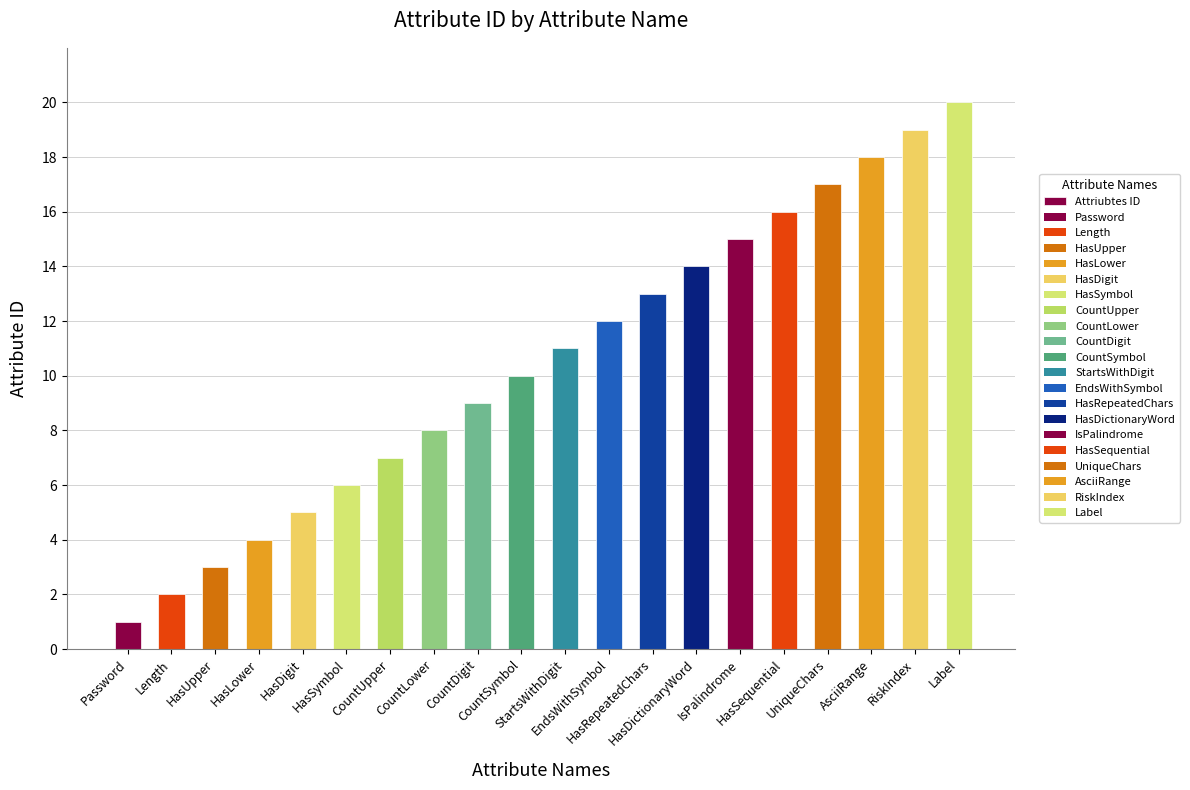

Reading left to right, transcribe all the data shown in this chart.

1	2	3	4	5	6	7	8	9	10	11	12	13	14	15	16	17	18	19	20